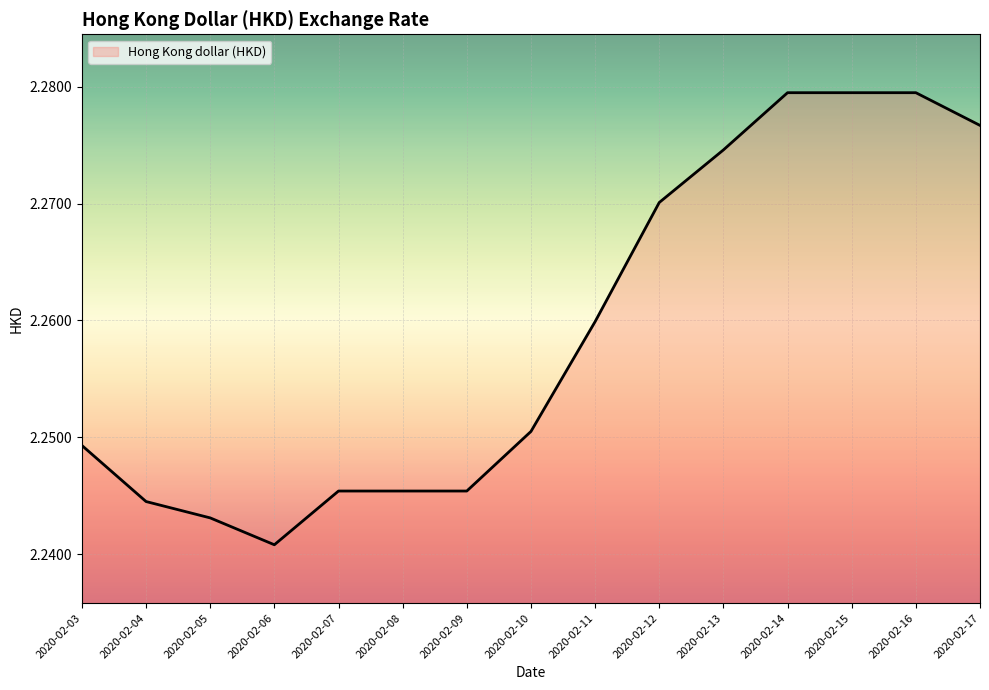

At which category does the chart reach its minimum across all series?

2020-02-06